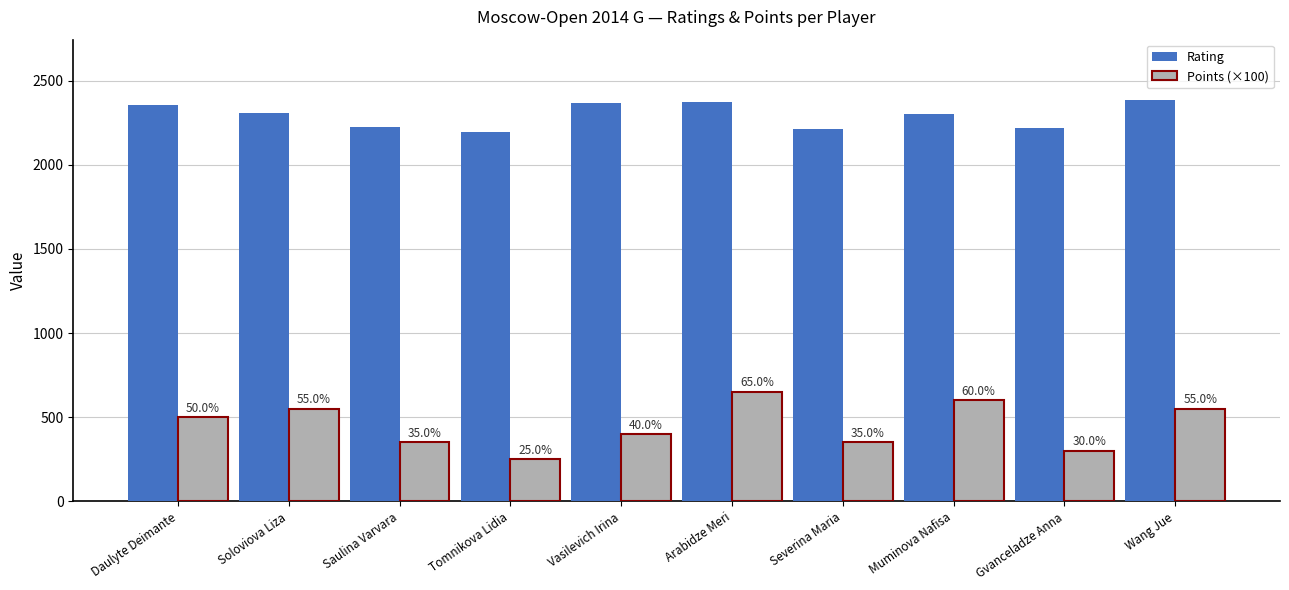

Does the chart contain stacked bars?

No